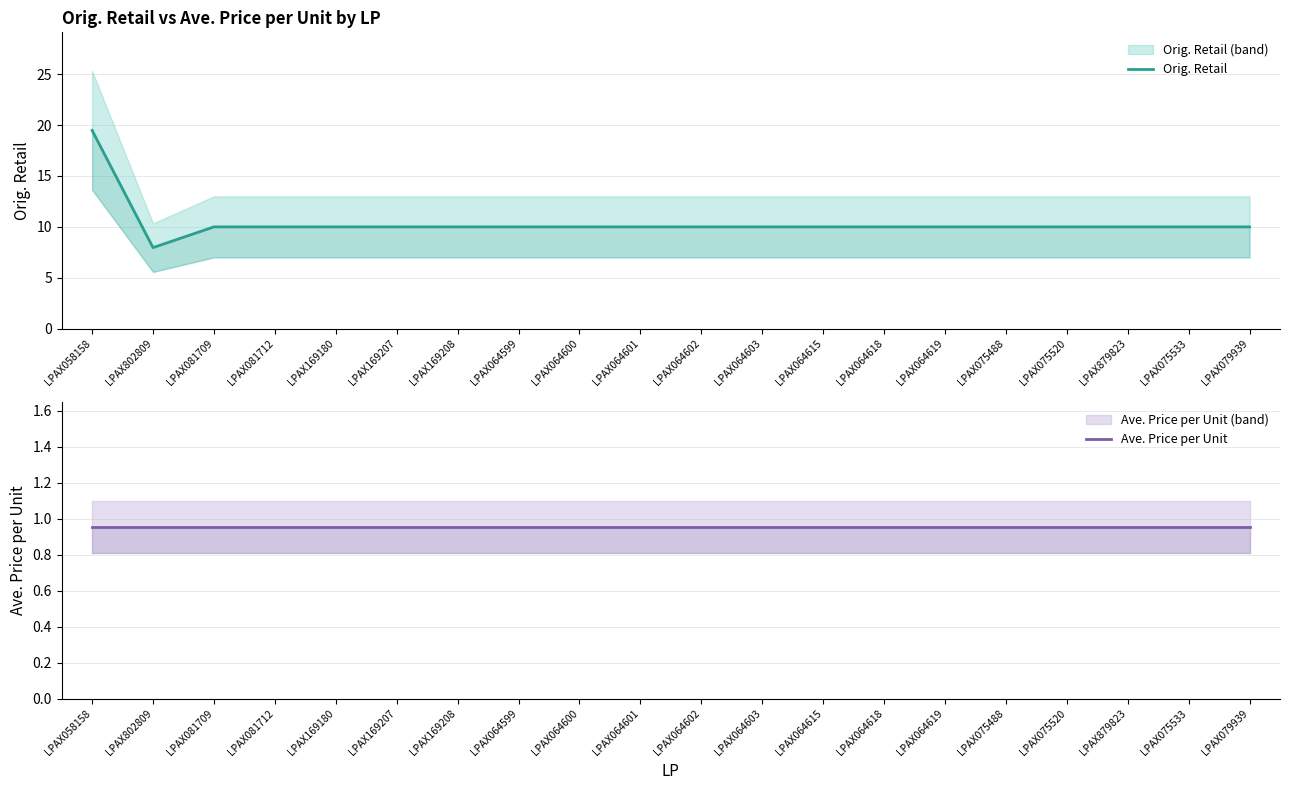

What are all the series names shown in the legend?

Orig. Retail, Ave. Price per Unit